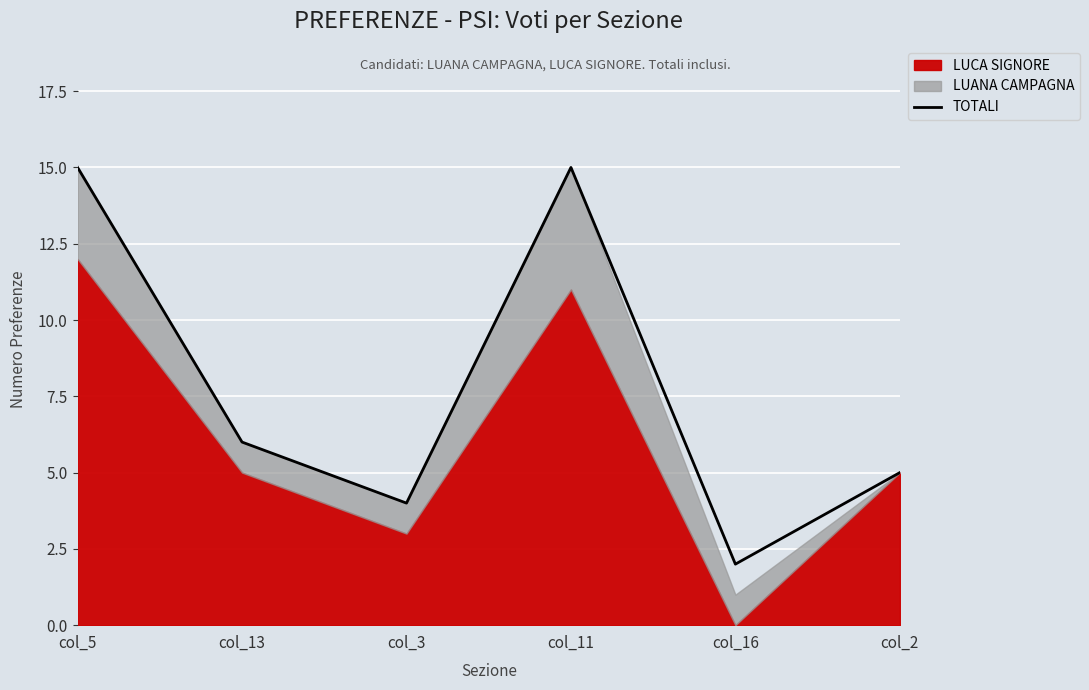

Where does the data first go above 6?

col_5